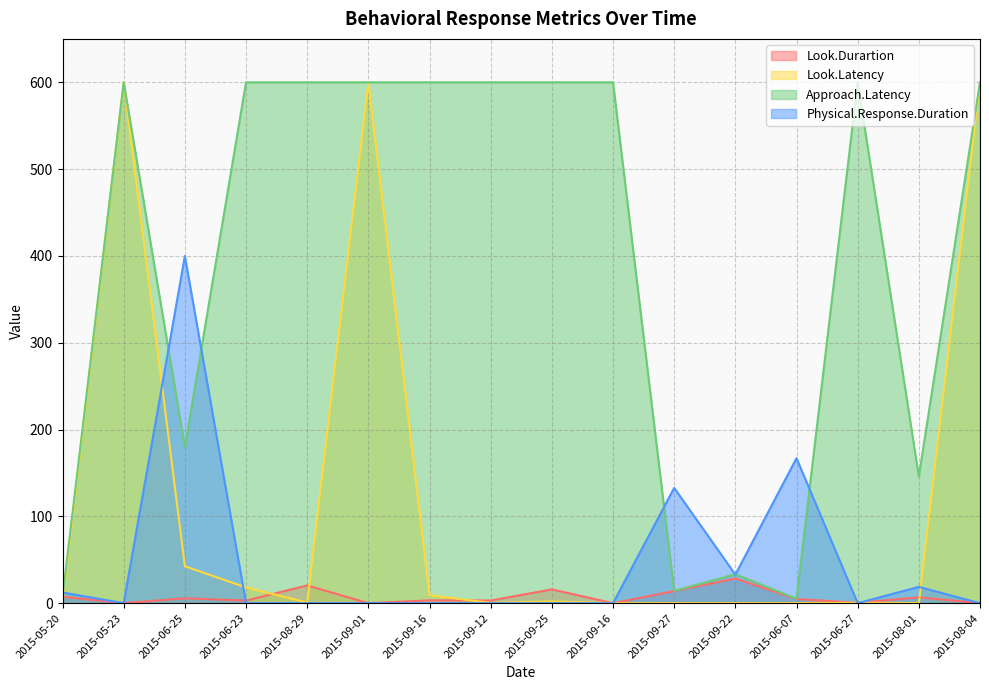

How many lines are shown in the chart?

4